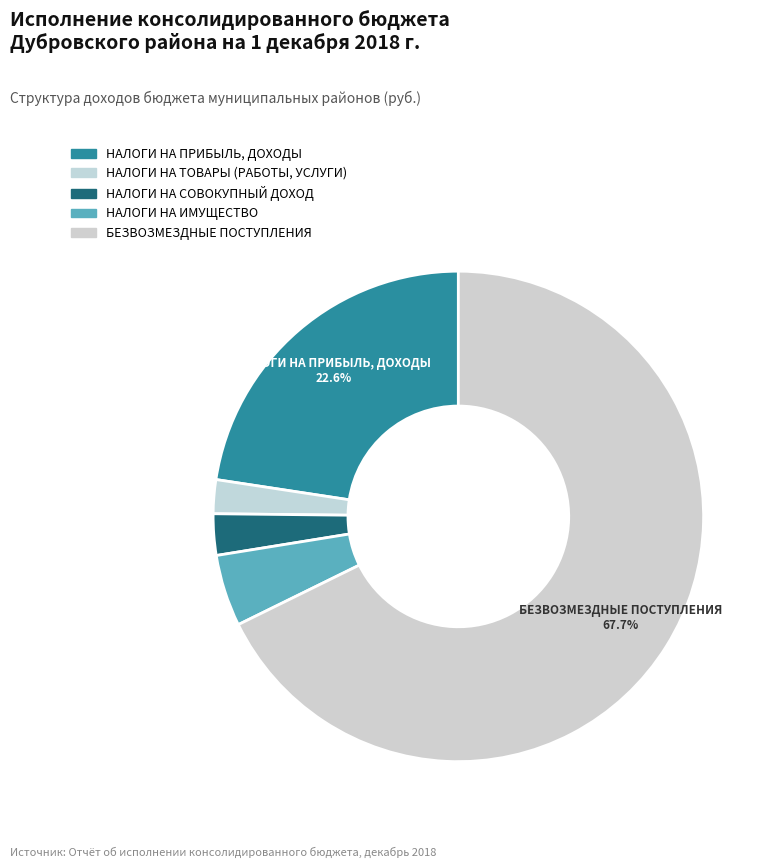

How many slices are in this pie chart?

5